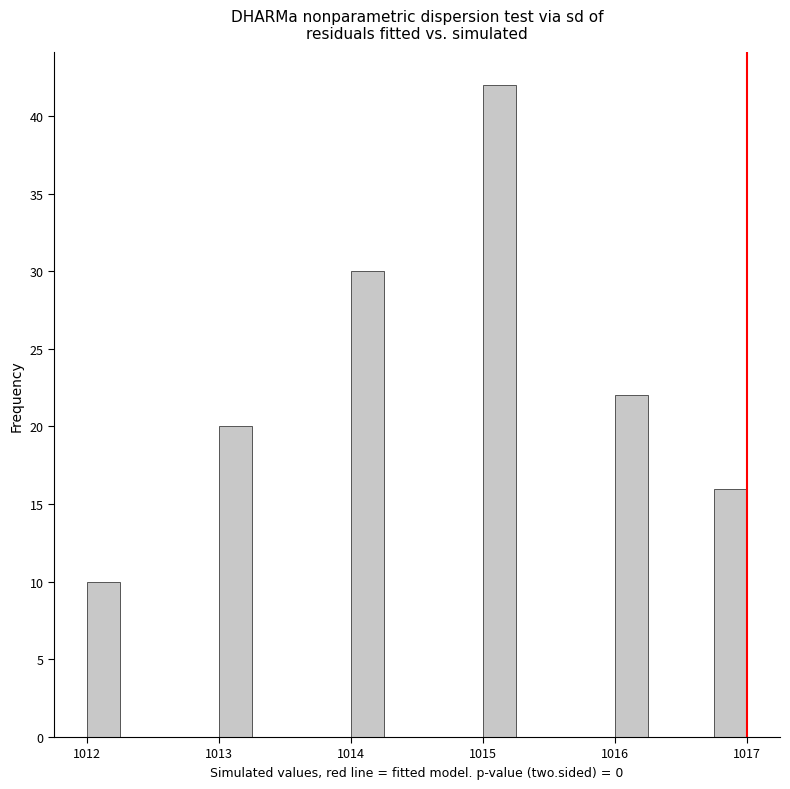

Around what value on the x-axis is the tallest bar? Give the approximate position of its centre, as read against the axis.

1015.1